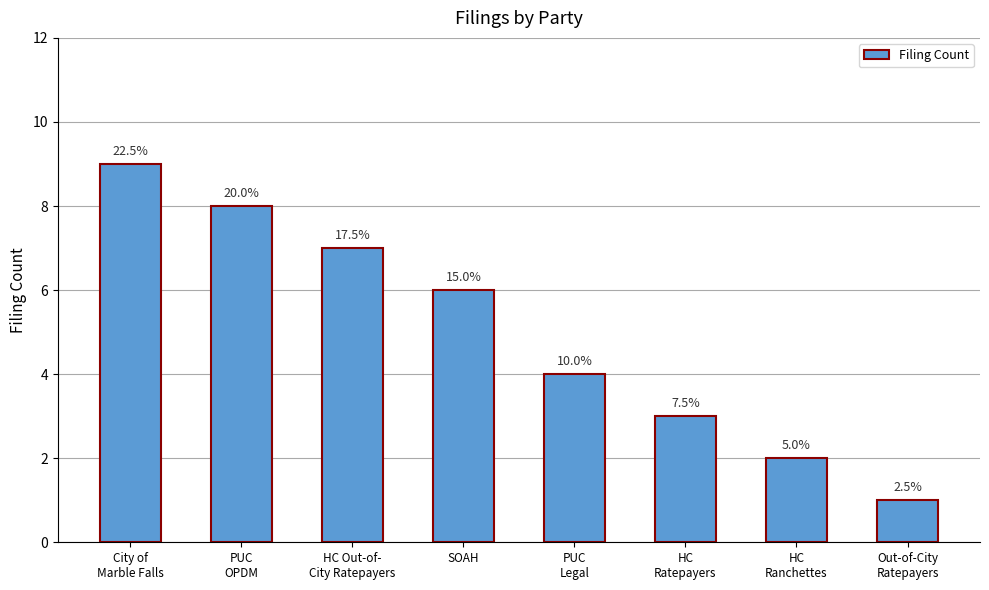

Are the bars horizontal?

No